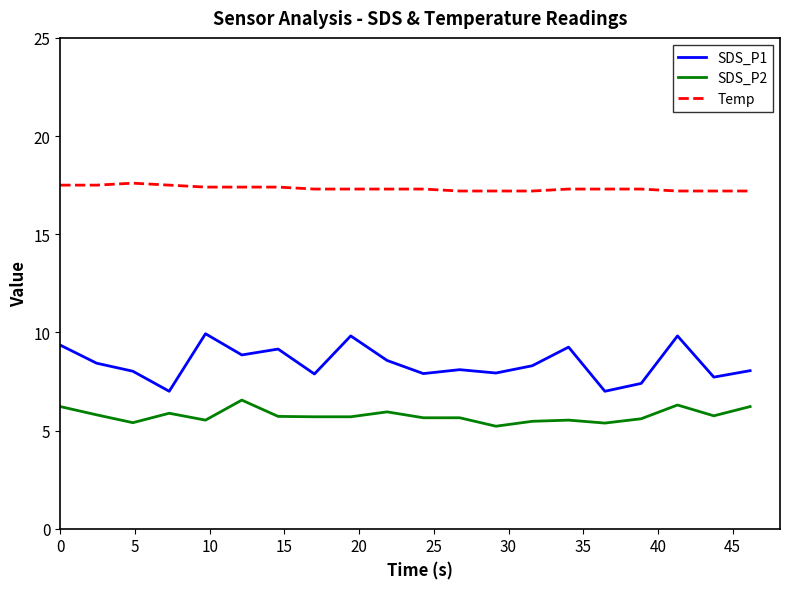

Which series has the largest total across all categories?

Temp